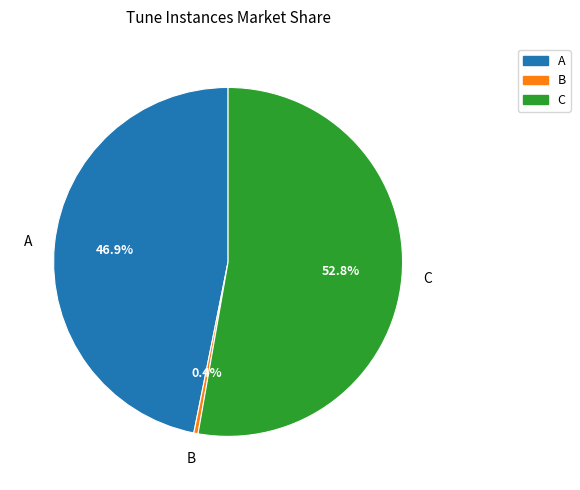

Is there any slice that represents more than half of the pie?

Yes